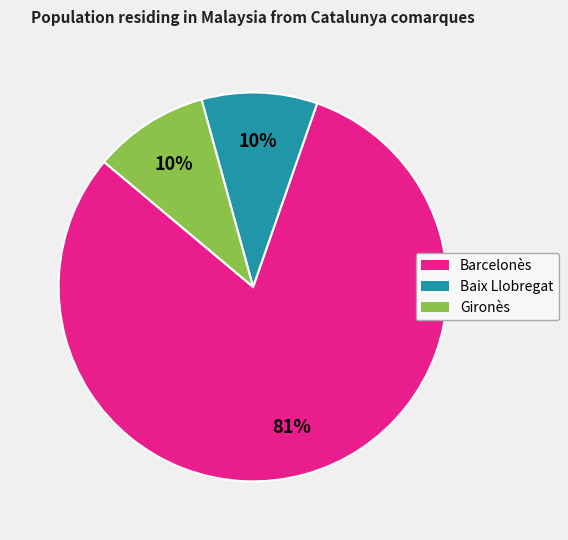

To the nearest percent, what is the average slice percentage?

33%